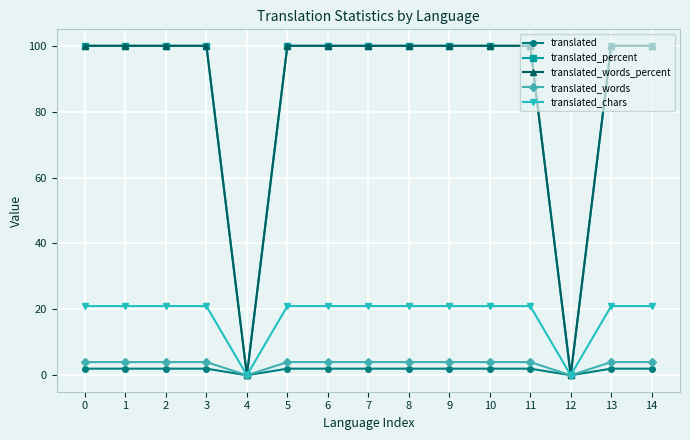

At how many categories does at least one series exceed 43?

13